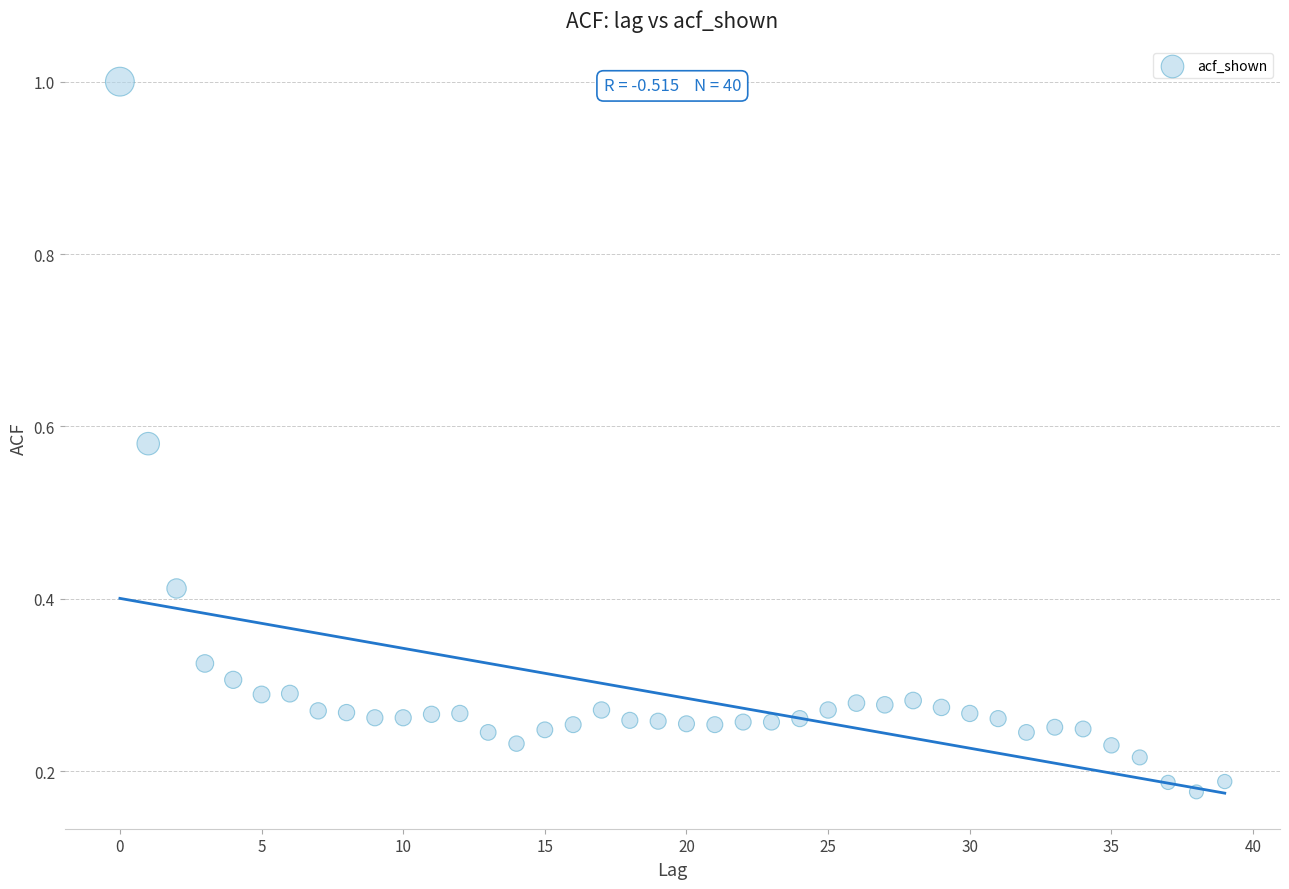

What is the range of Y values (max minus min)?

0.8